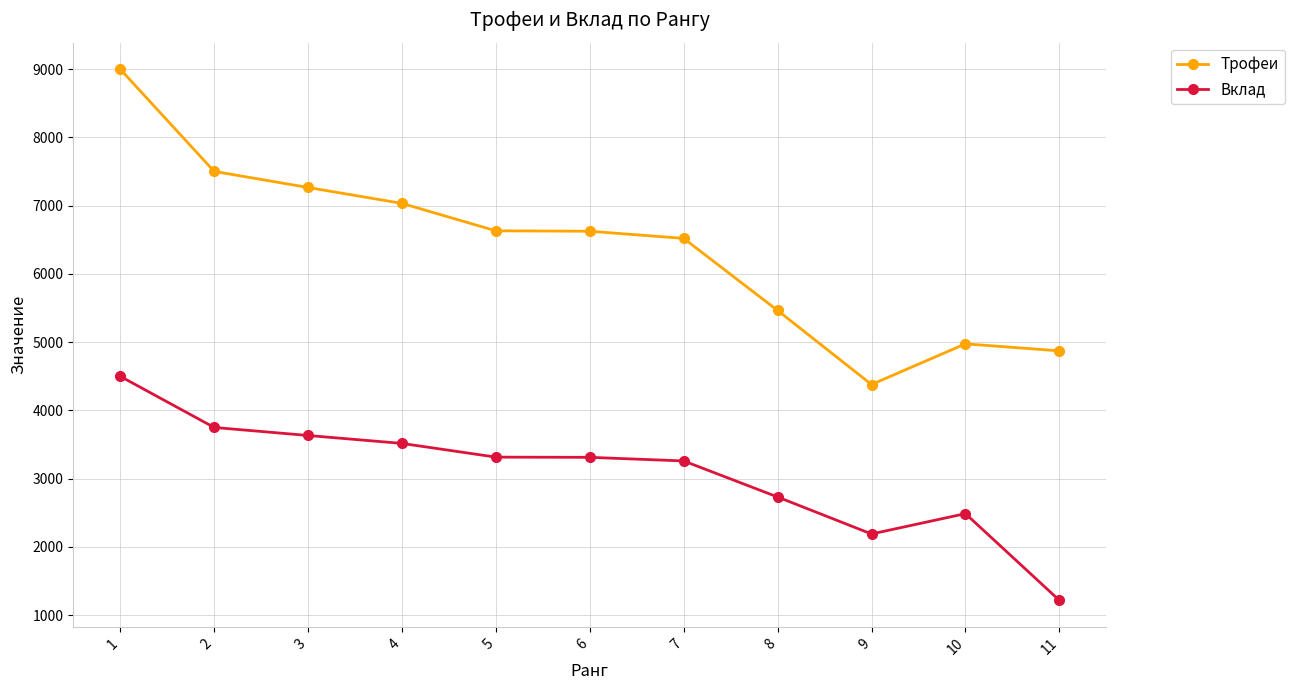

True or false: Трофеи has more than 2 points higher than both neighbors.

False